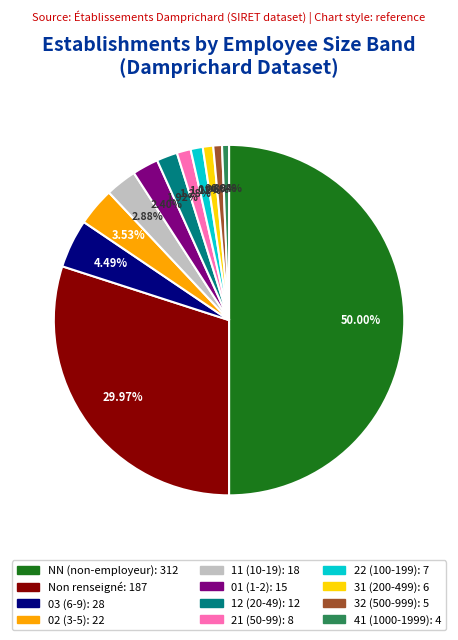

Is 01 (1-2): 15 the majority of the pie?

No